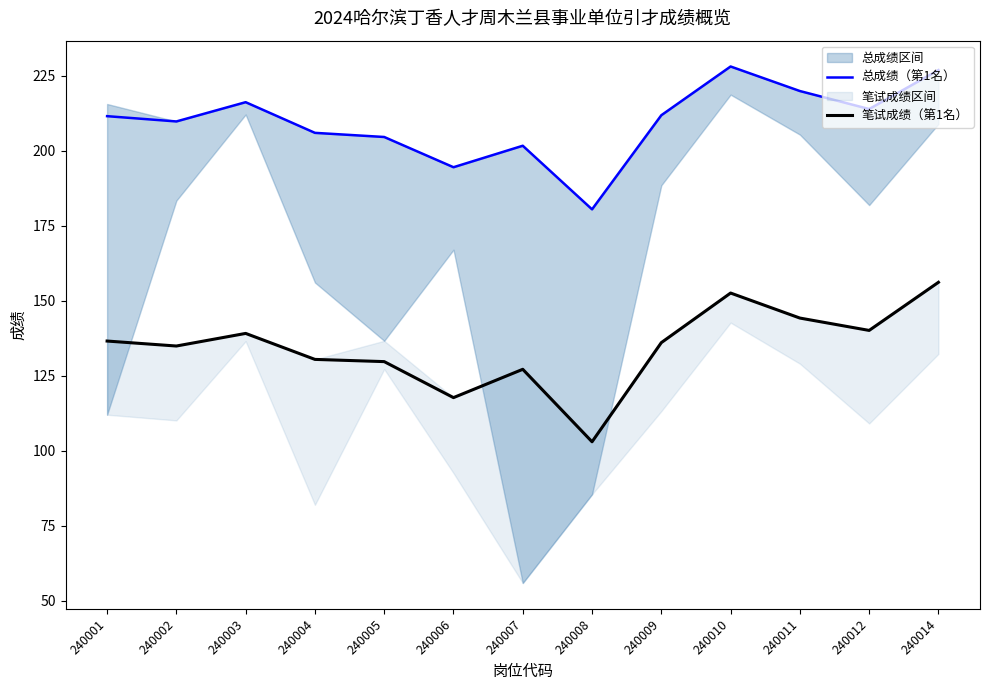

At 240001, list the series in order from largest to smallest.

总成绩（第1名）, 笔试成绩（第1名）